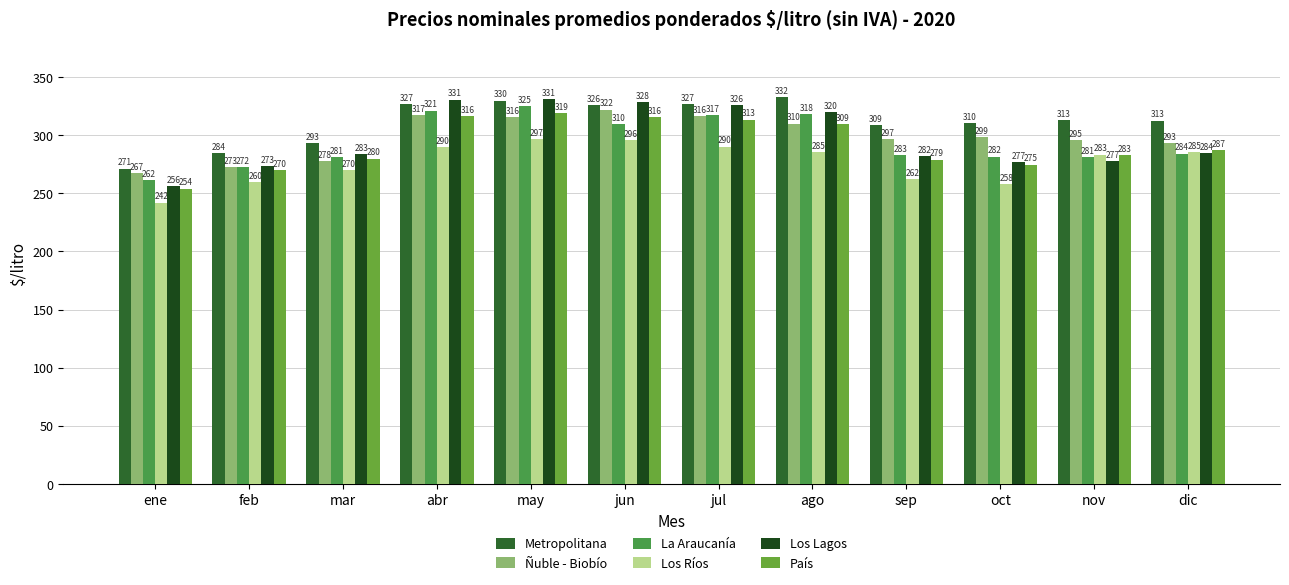

How many distinct data groups are displayed?

6